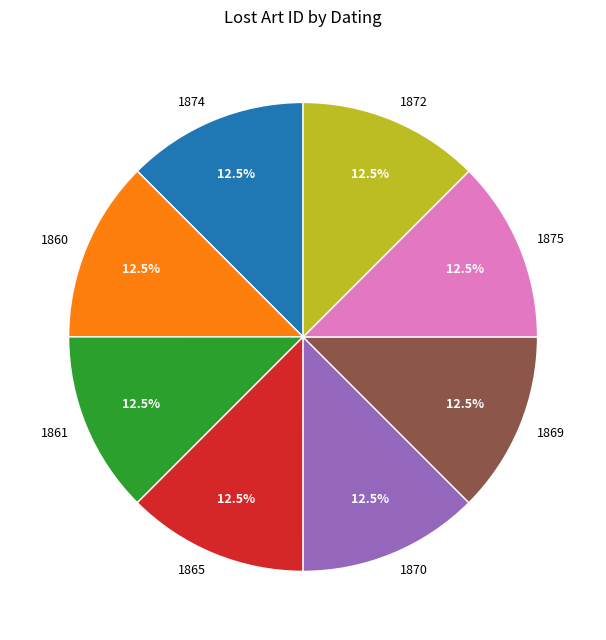

Is 1870 the majority of the pie?

No